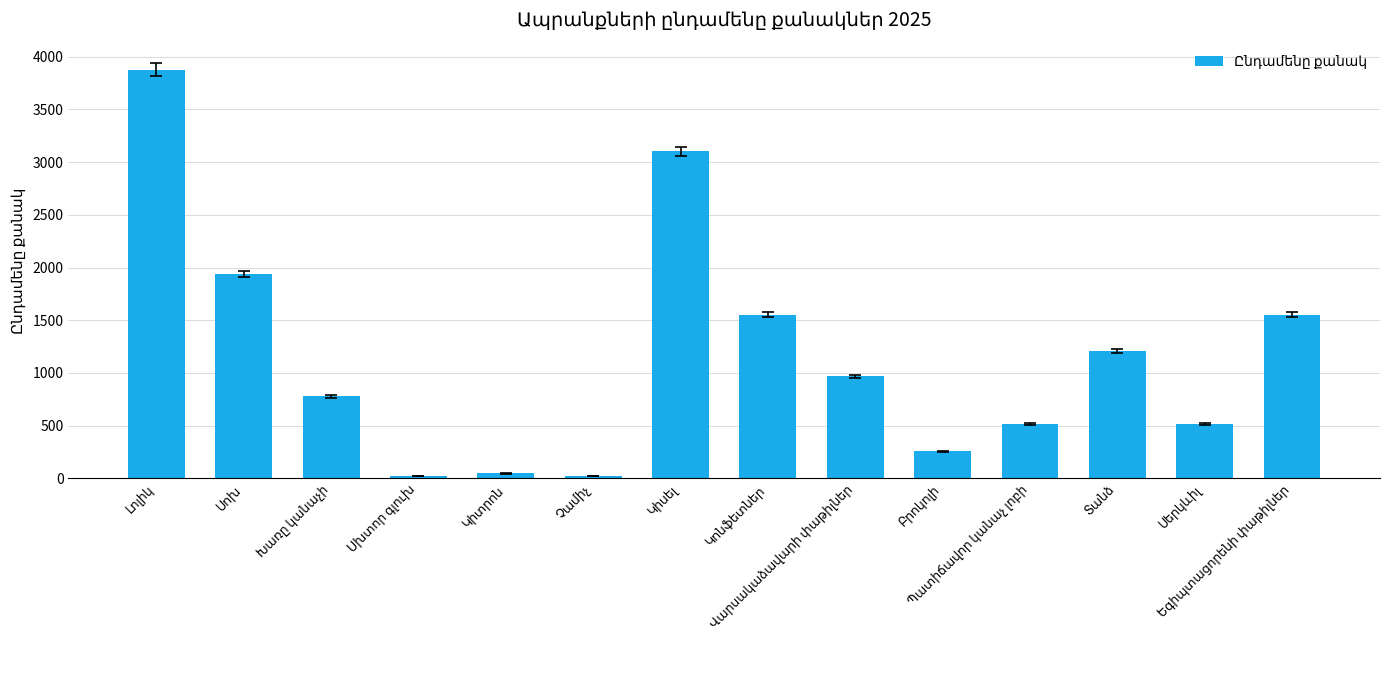

What is the greatest value displayed?

3878